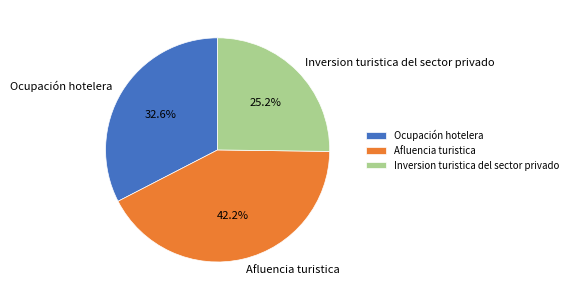

How many segments does this pie chart have?

3